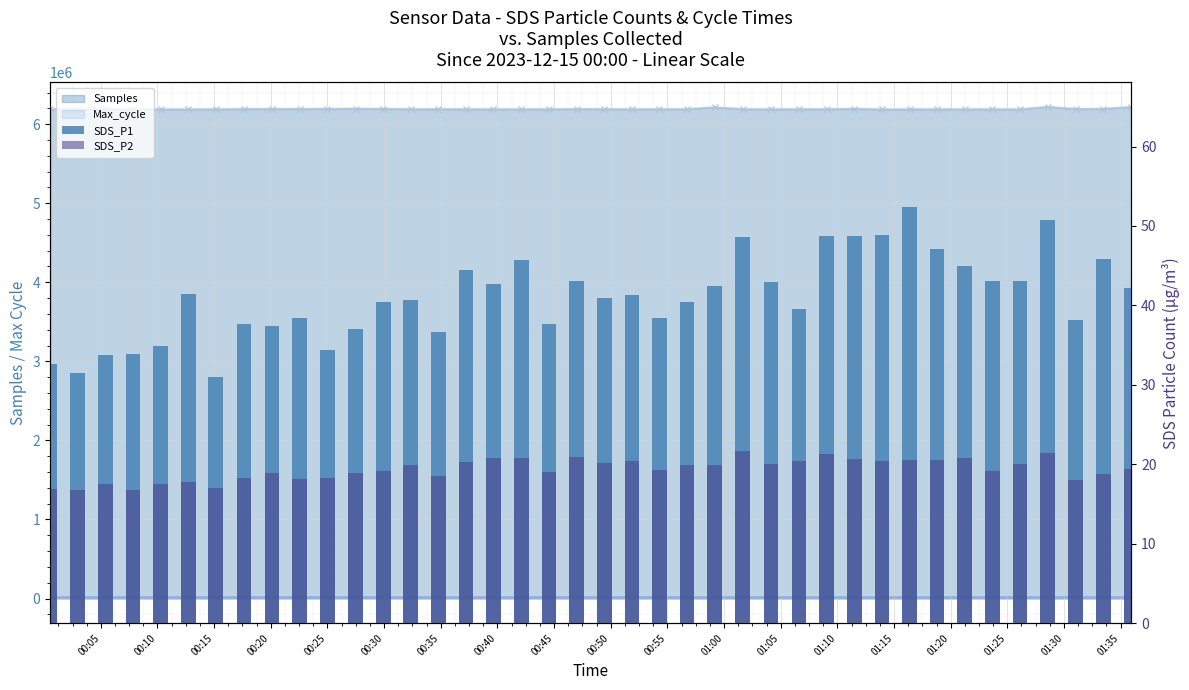

What is the total value across all series at 01:30?

56.3